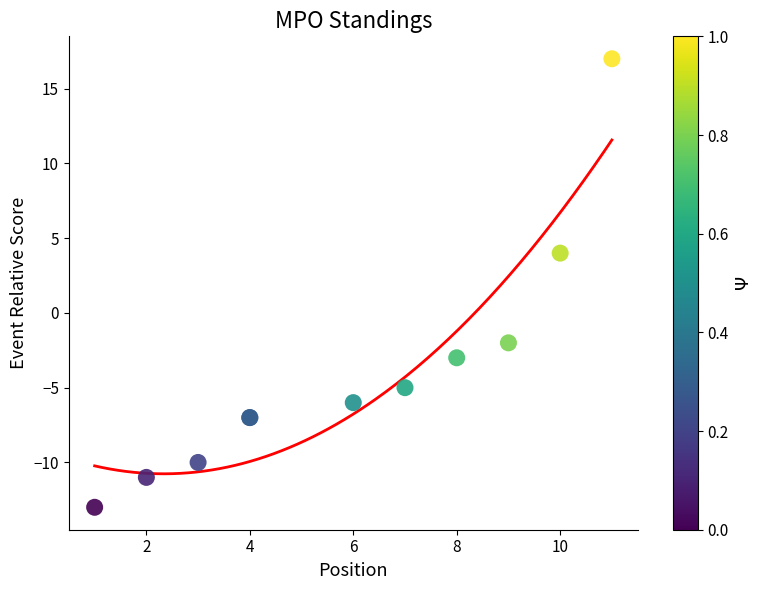

What Y value in the scatter plot is closest to 2?

4